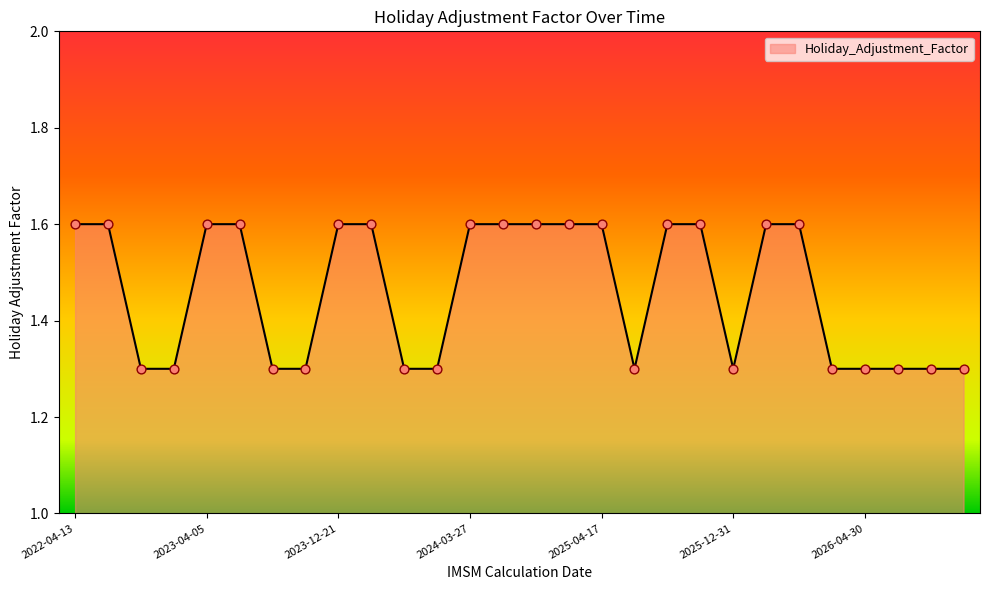

What is the difference between the maximum and minimum values?

0.3